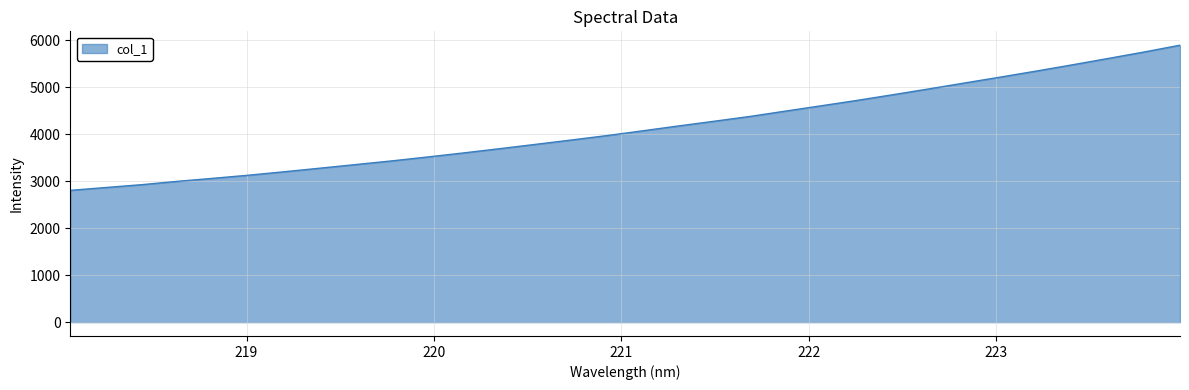

What is the average value?

4137.8